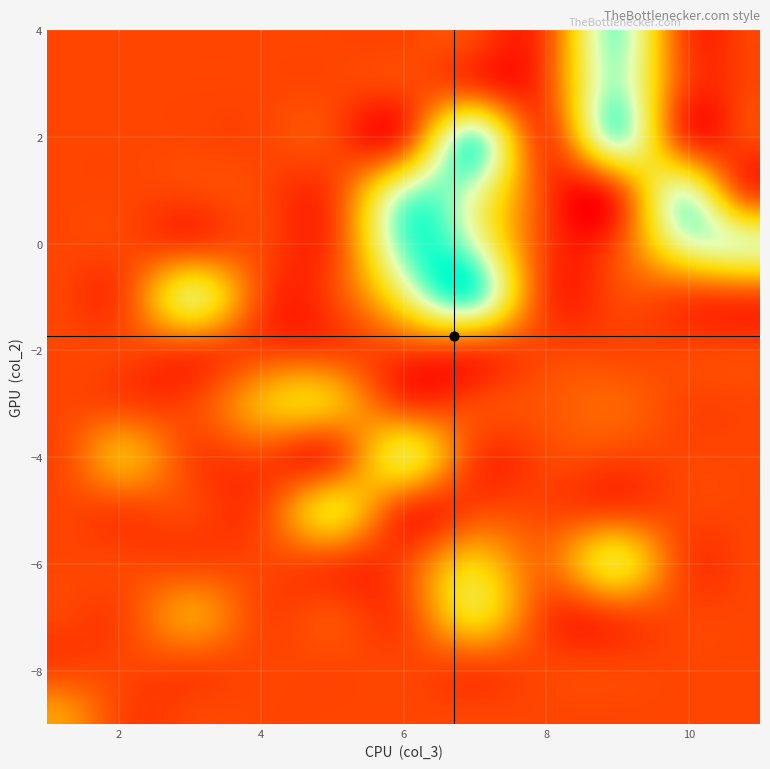

At which category is the sum across all series the highest?

36